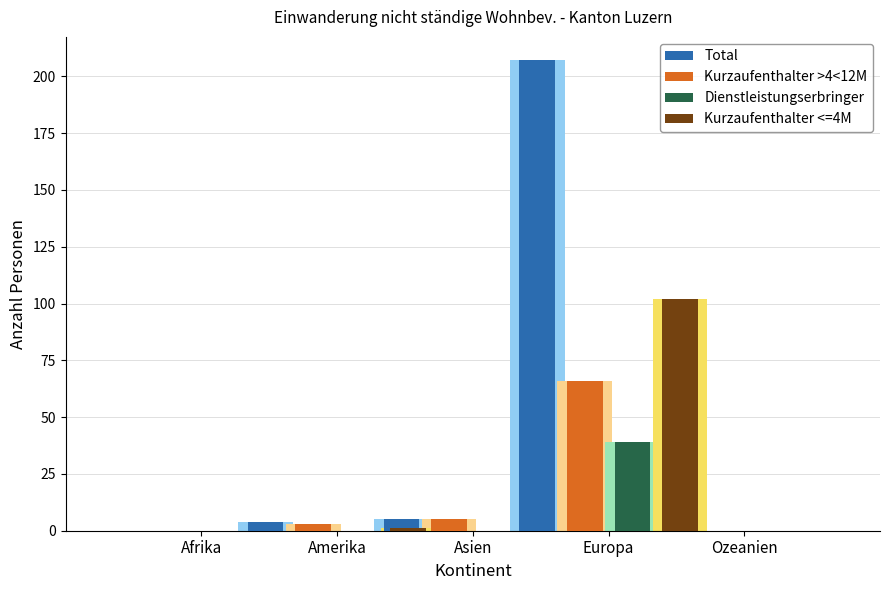

What are all the series names shown in the legend?

Total, Kurzaufenthalter >4<12M, Dienstleistungserbringer, Kurzaufenthalter <=4M